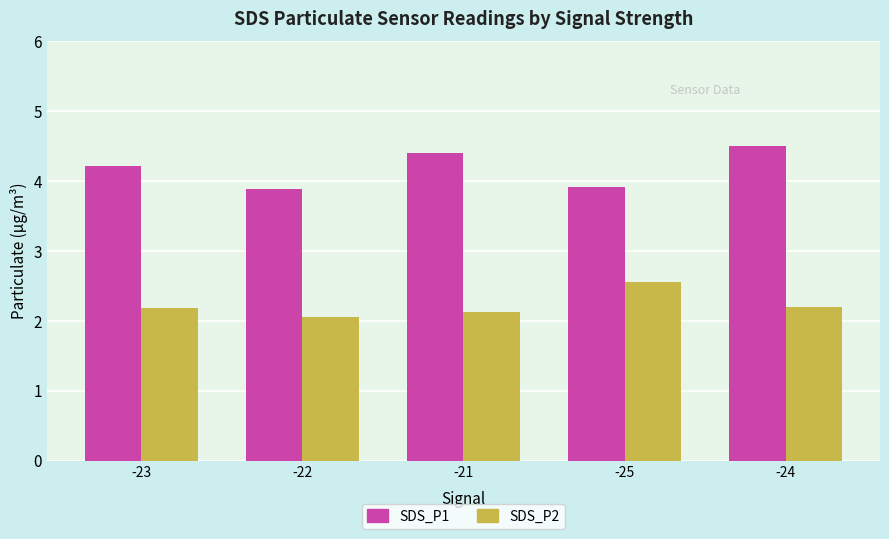

Which series changed the most between -23 and -24?

SDS_P1